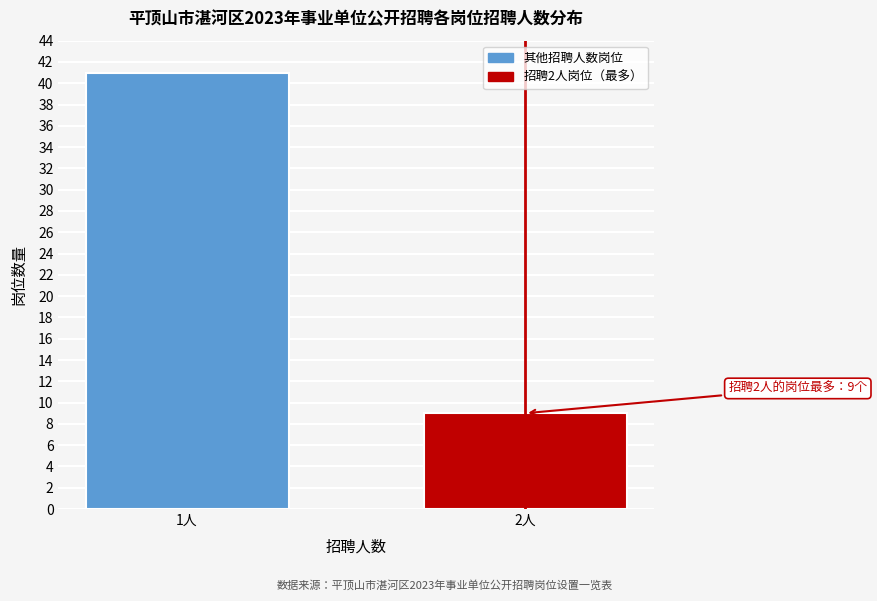

Reading left to right, transcribe all the data shown in this chart.

1人=41	2人=9